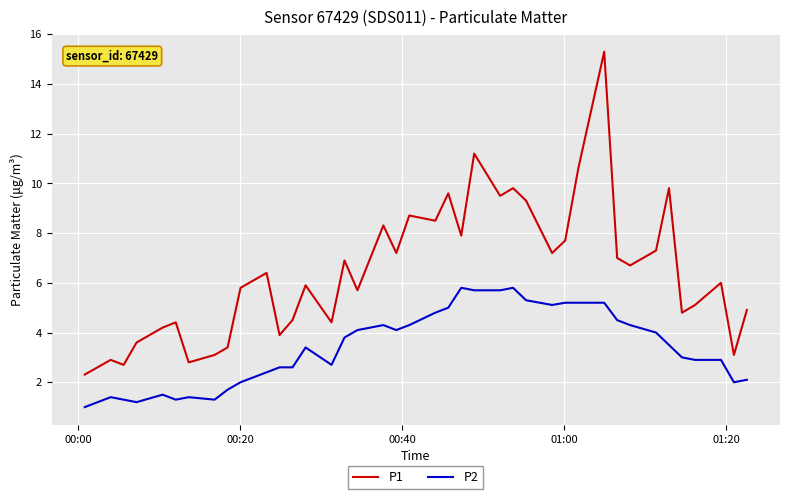

What is the minimum value shown in the chart?

1.0